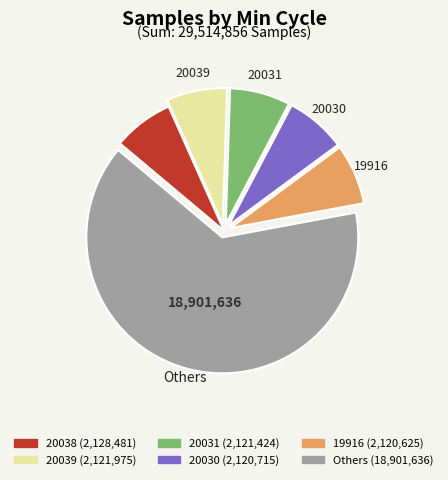

Does any single category account for the majority?

Yes